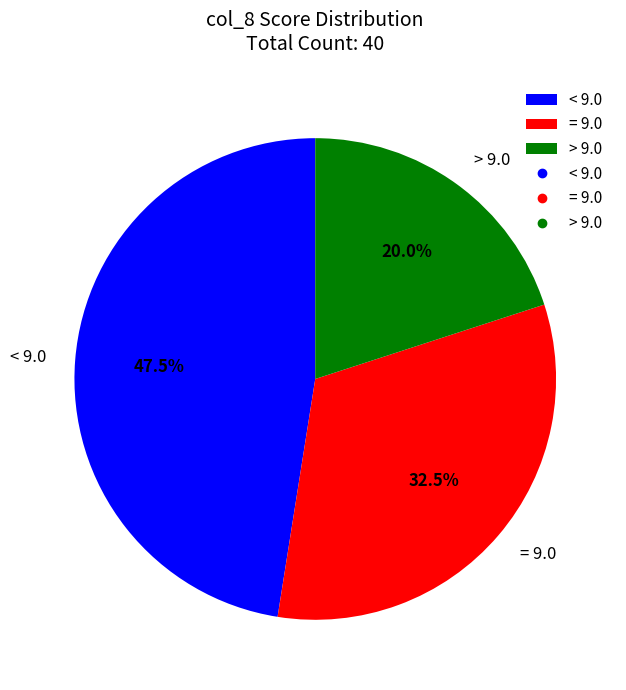

What is the ratio of the value at = 9.0 to the value at < 9.0?

0.7